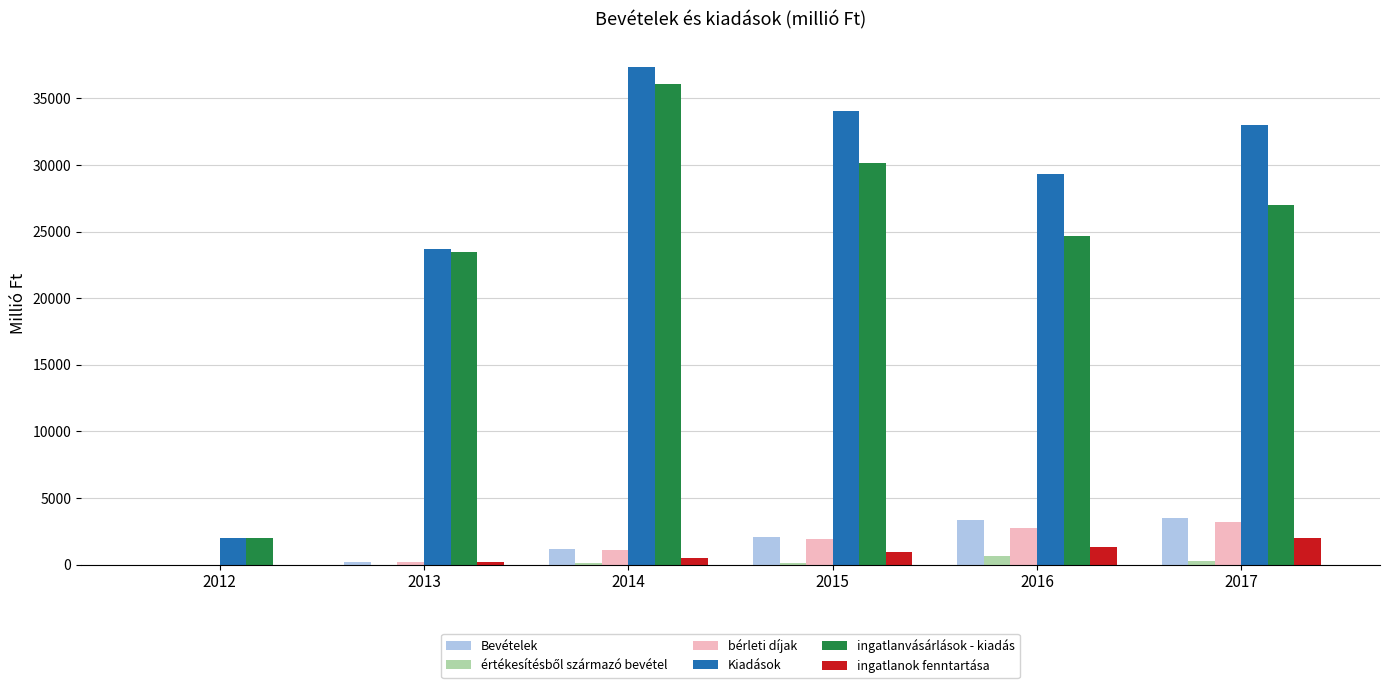

How many categories are shown in the chart?

6